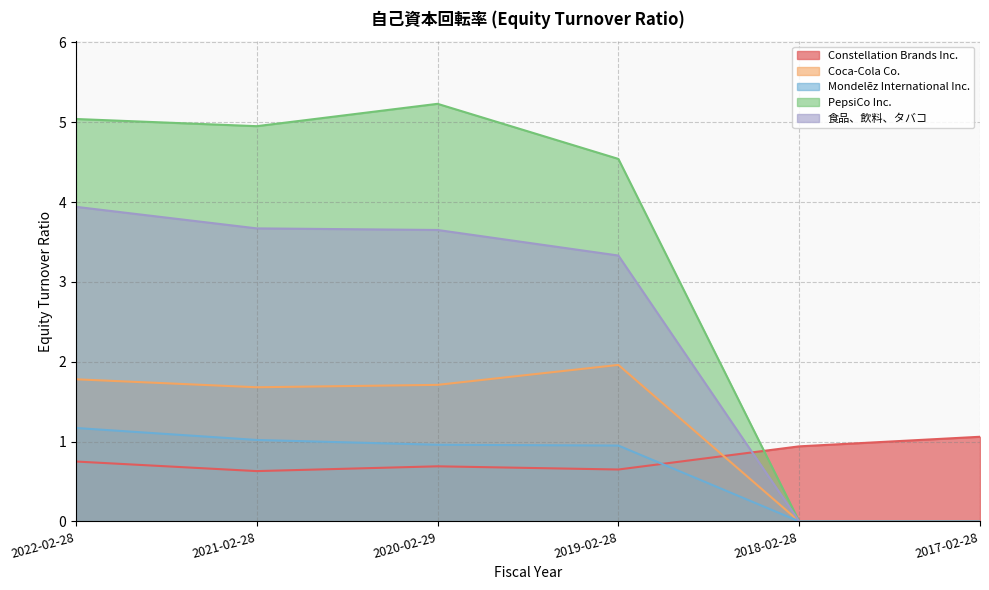

The Mondelēz International Inc. series shows 1.4 at 2020-02-29. True or false?

False